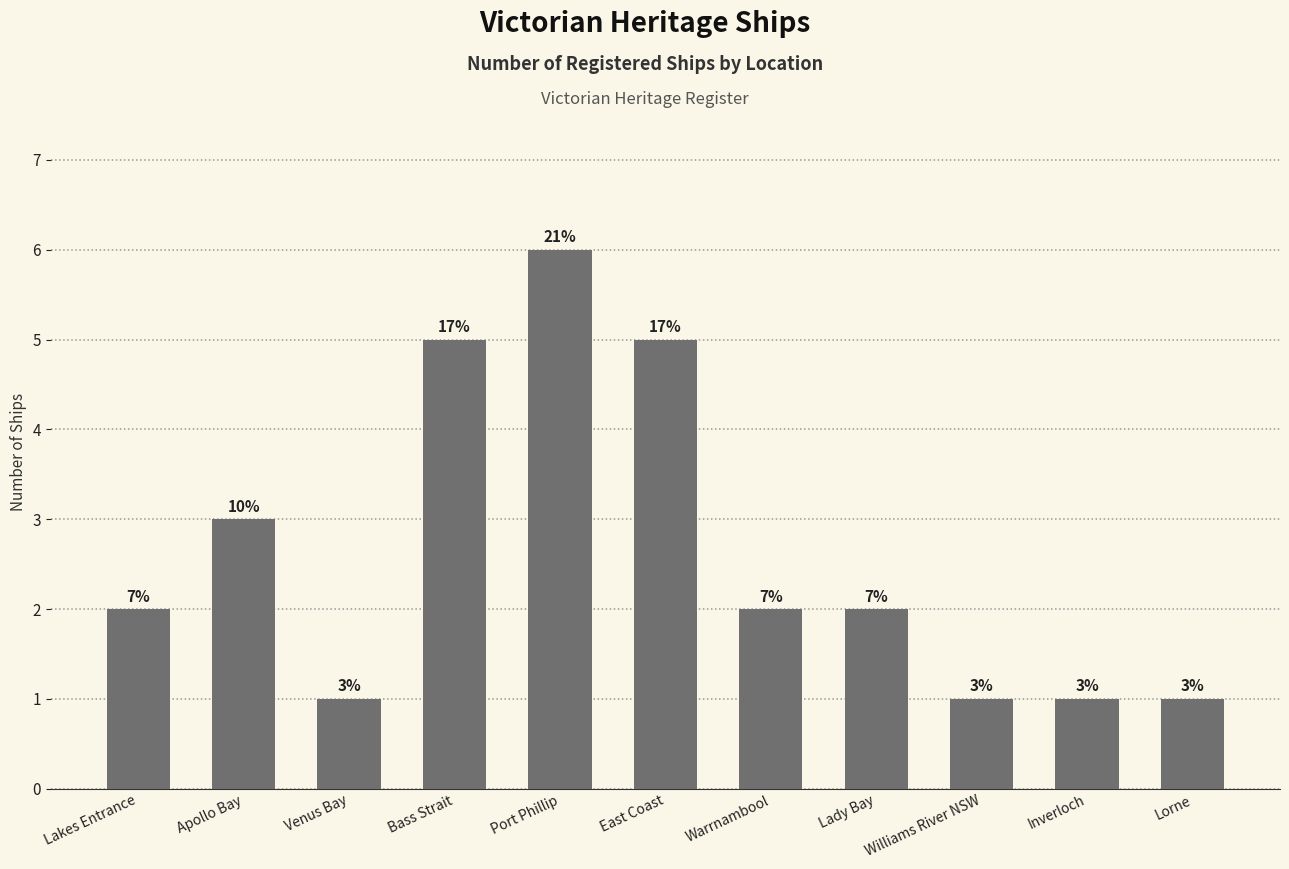

At which label is the value closest to 3?

Apollo Bay